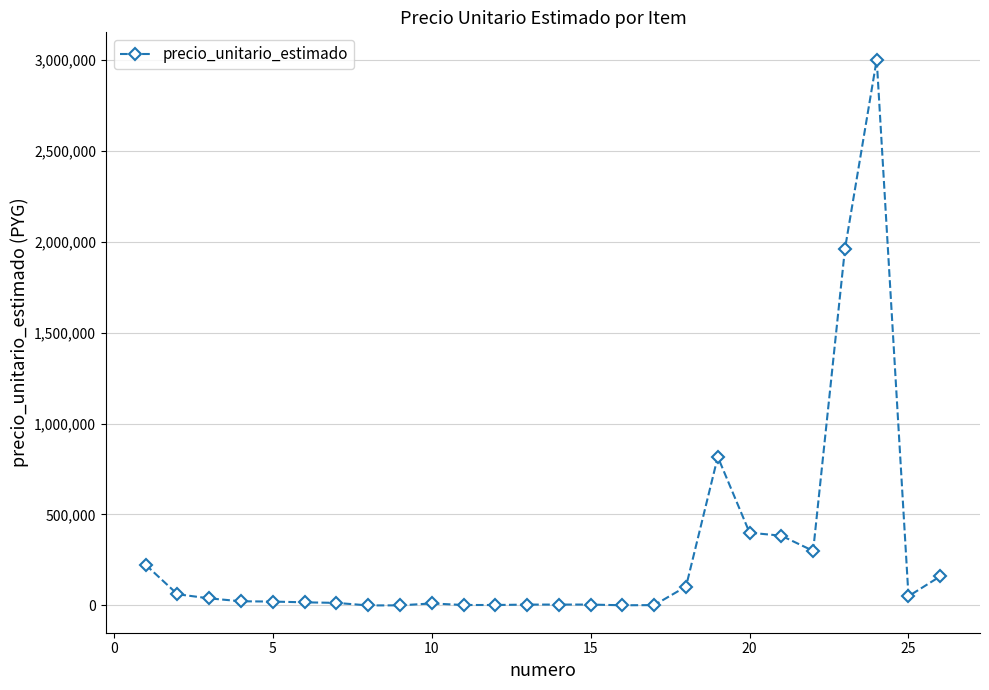

Does the chart display data point markers on the line(s)?

Yes